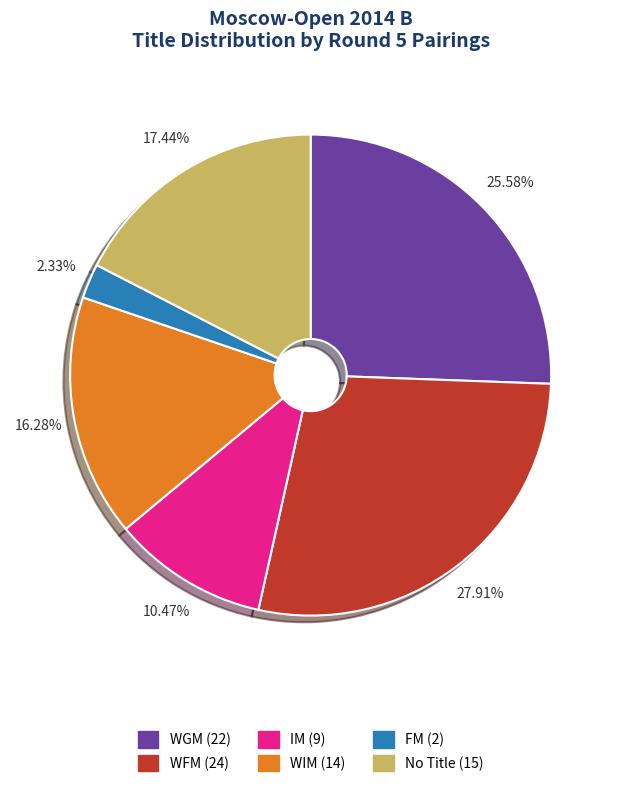

Is there a majority slice in this chart?

No